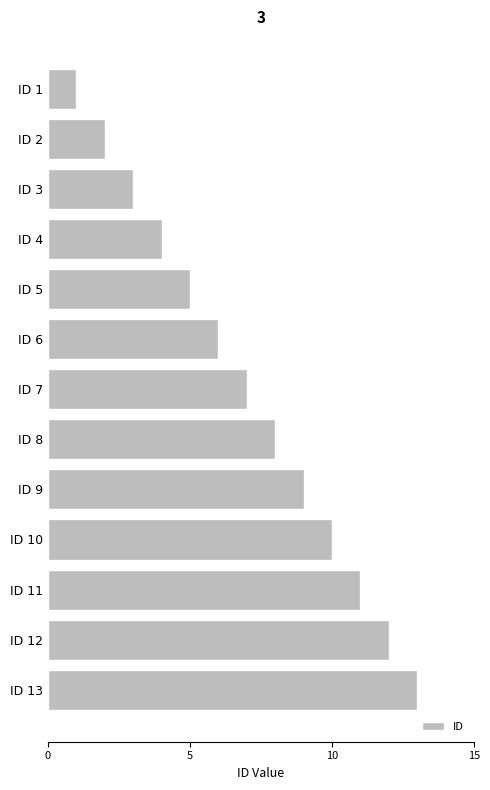

What is the difference between the second highest and minimum values?

11